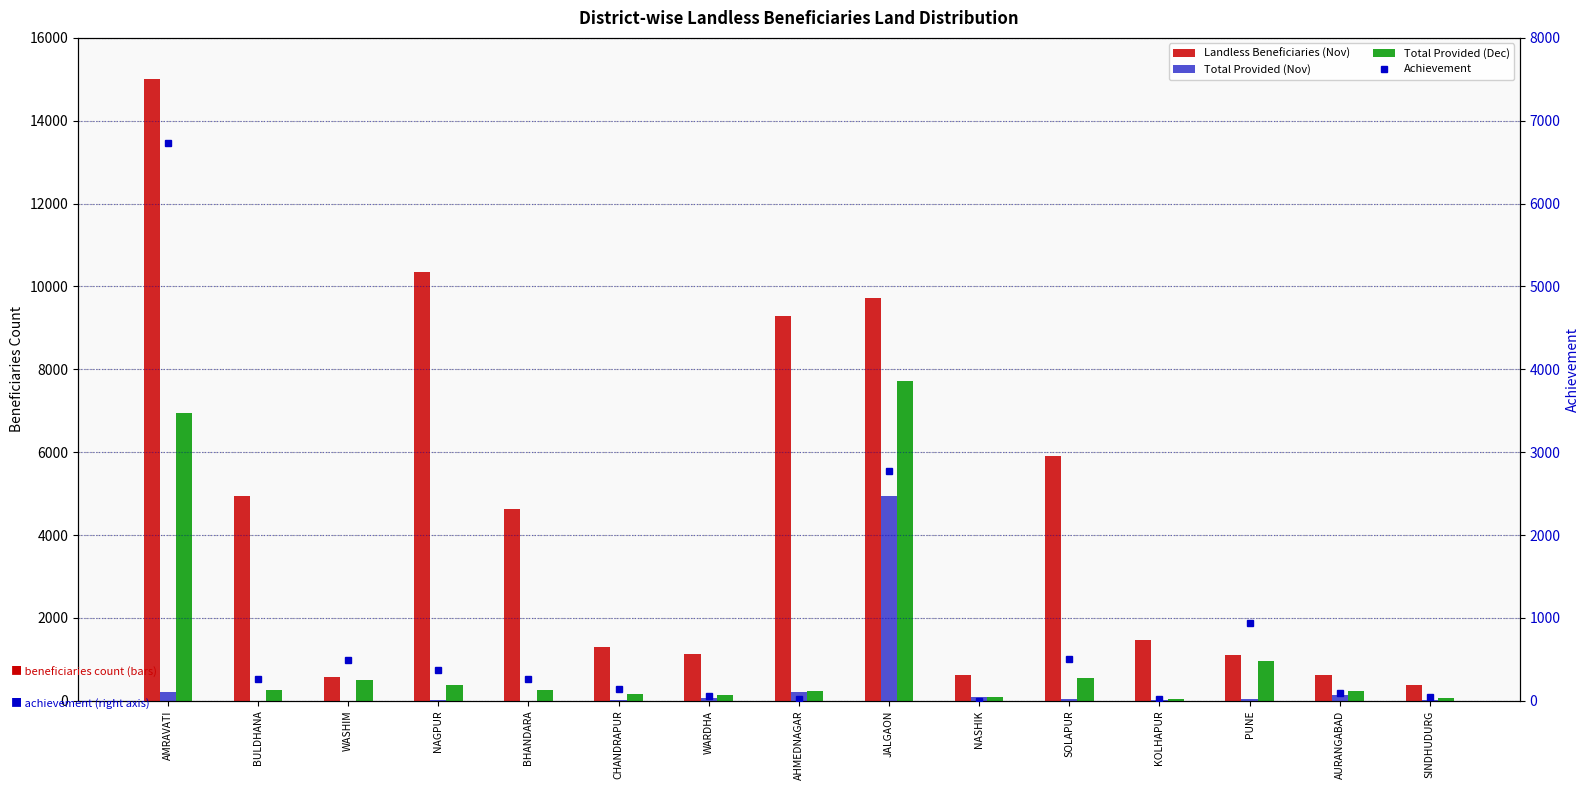

The Total Provided (Dec) series shows 133 at WARDHA. True or false?

True